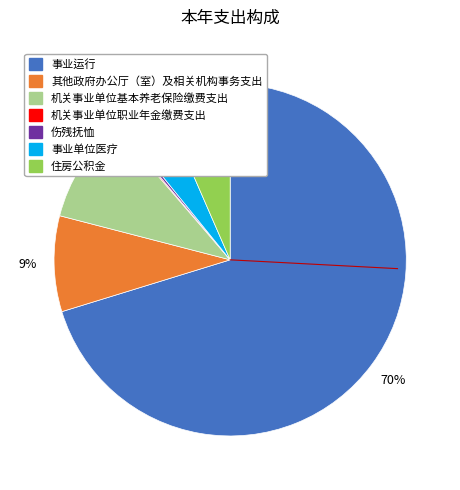

What is the largest slice in the pie chart?

事业运行